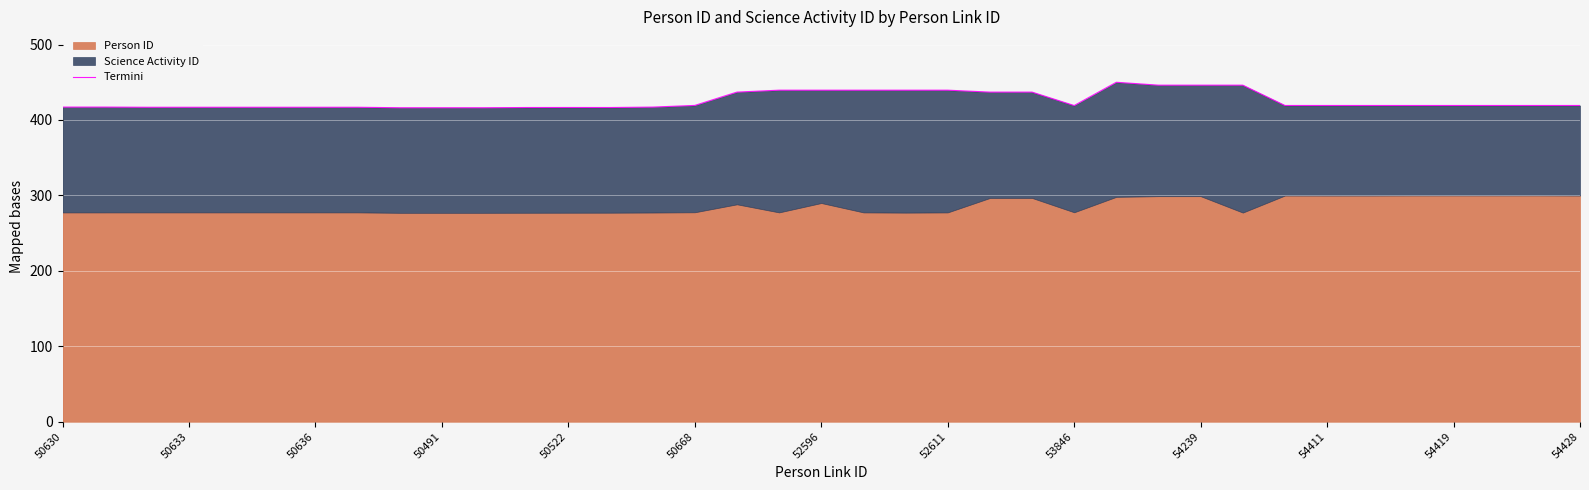

Reading left to right, extract all data points from this chart.

417.1	417.1	416.9	416.9	416.9	416.9	416.9	416.9	416.2	416.2	416.2	416.5	416.6	416.5	417.1	419.3	437.0	439.5	439.5	439.5	439.5	439.5	437.0	437.0	419.2	450.0	446.2	446.2	446.2	419.2	419.2	419.2	419.2	419.2	419.2	419.2	419.2